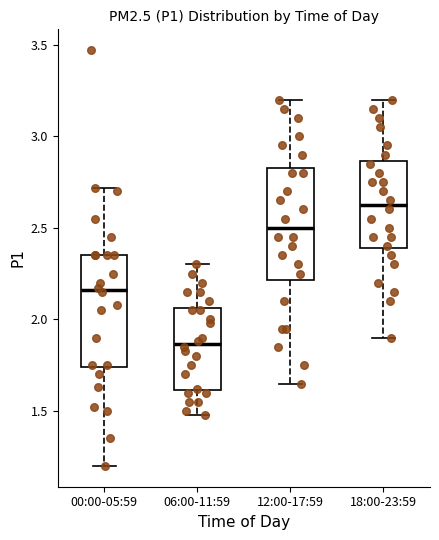

Where is the upper edge of the box for 18:00-23:59 on the y-axis? The values are not printed on the chart, so give them approximately, as read against the axis.

2.85